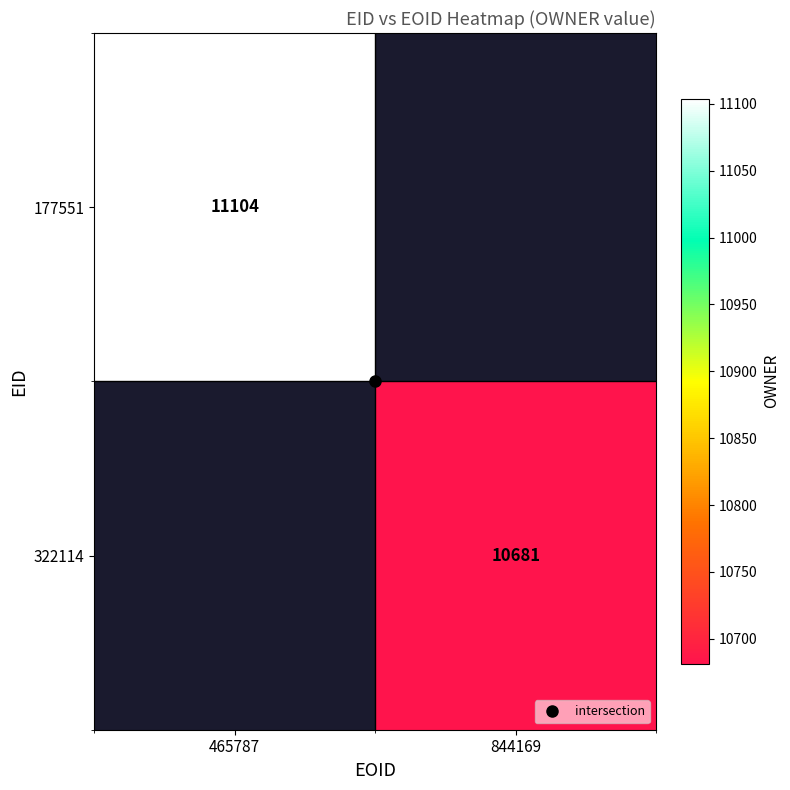

Count the number of data series in this chart.

2